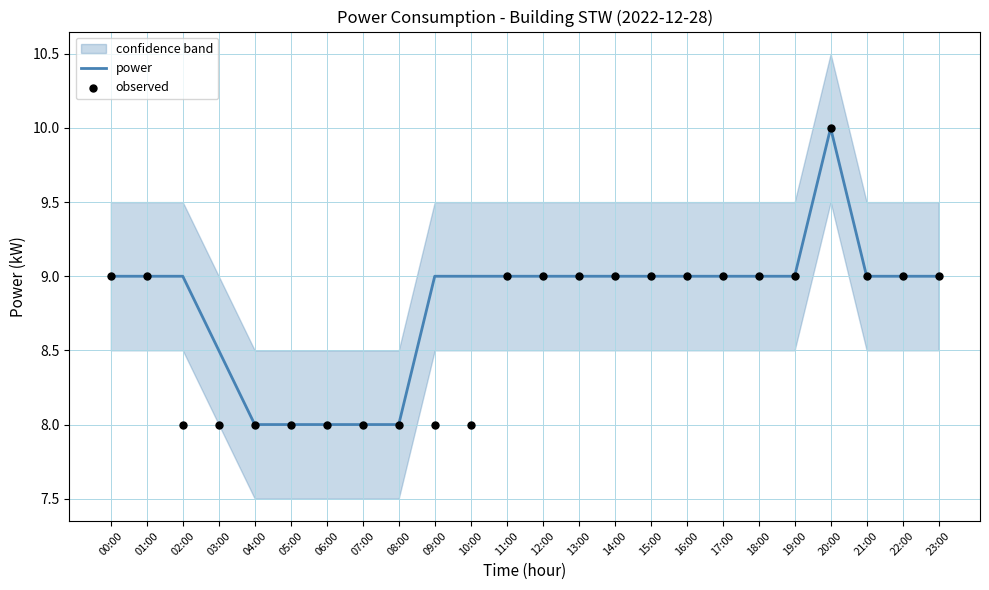

Is the value of observed at 19:00 greater than the value of power at 15:00?

No